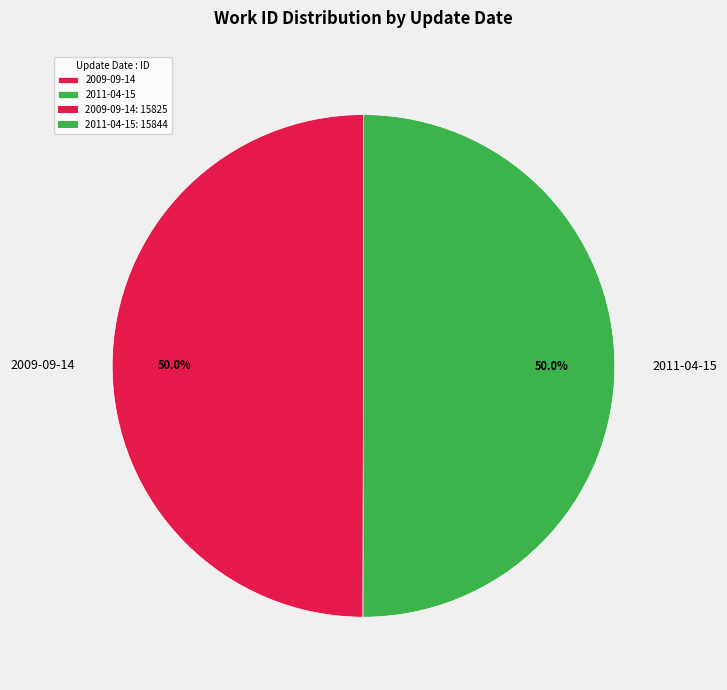

Approximately how many times larger is the value at 2009-09-14 compared to 2011-04-15?

1.0